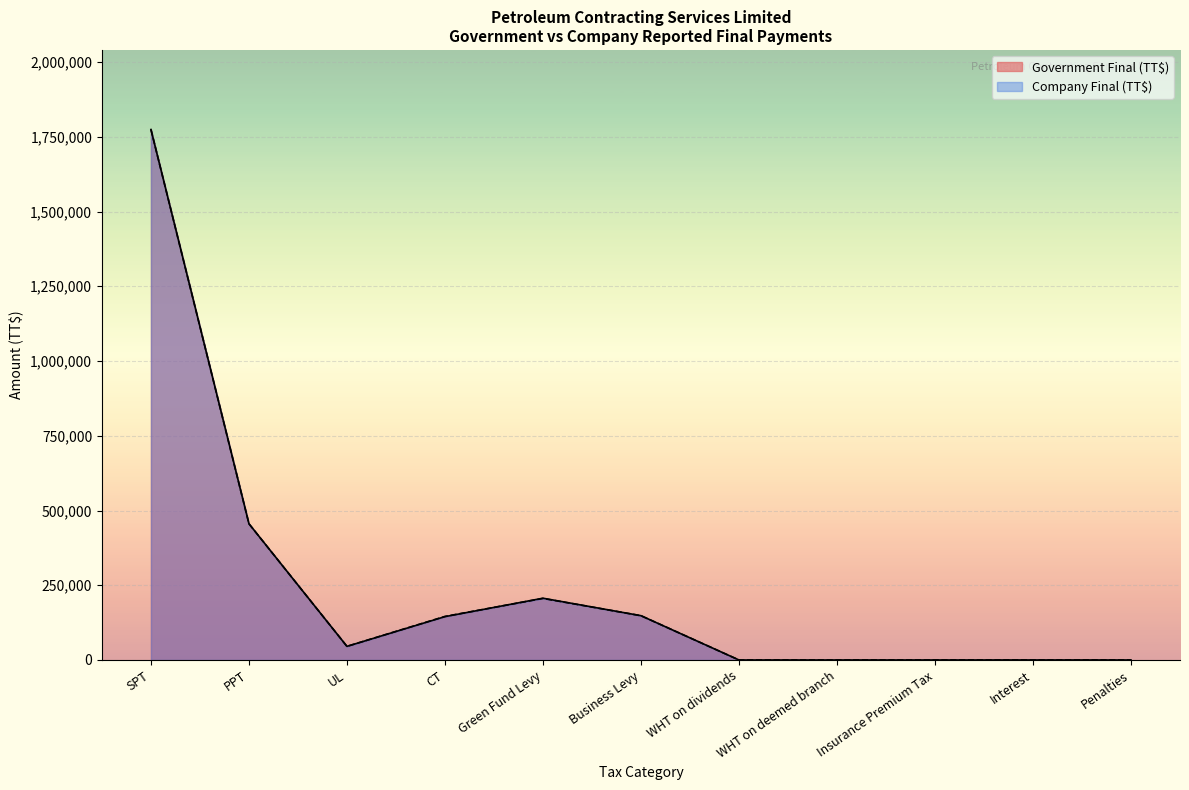

True or false: Government Final (TT$) and Company Final (TT$) intersect in this chart.

True